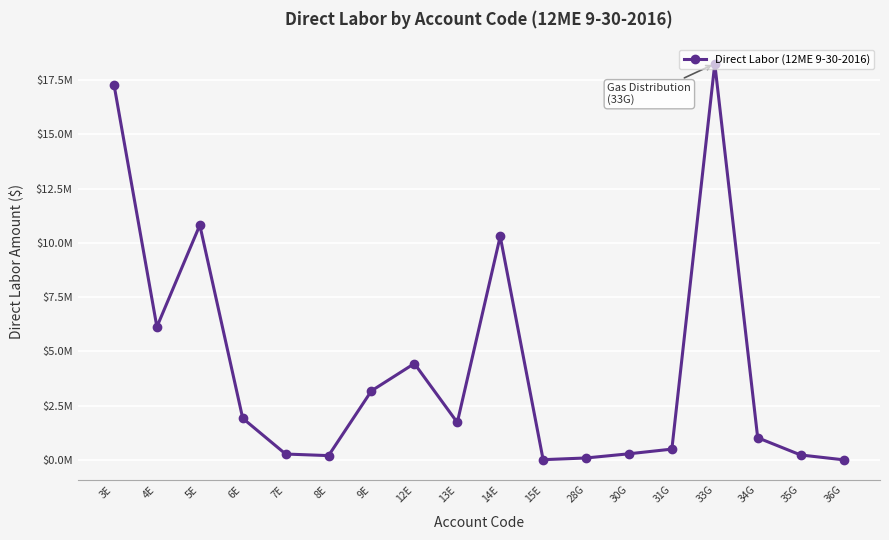

Which has a higher value, 33G or 28G?

33G